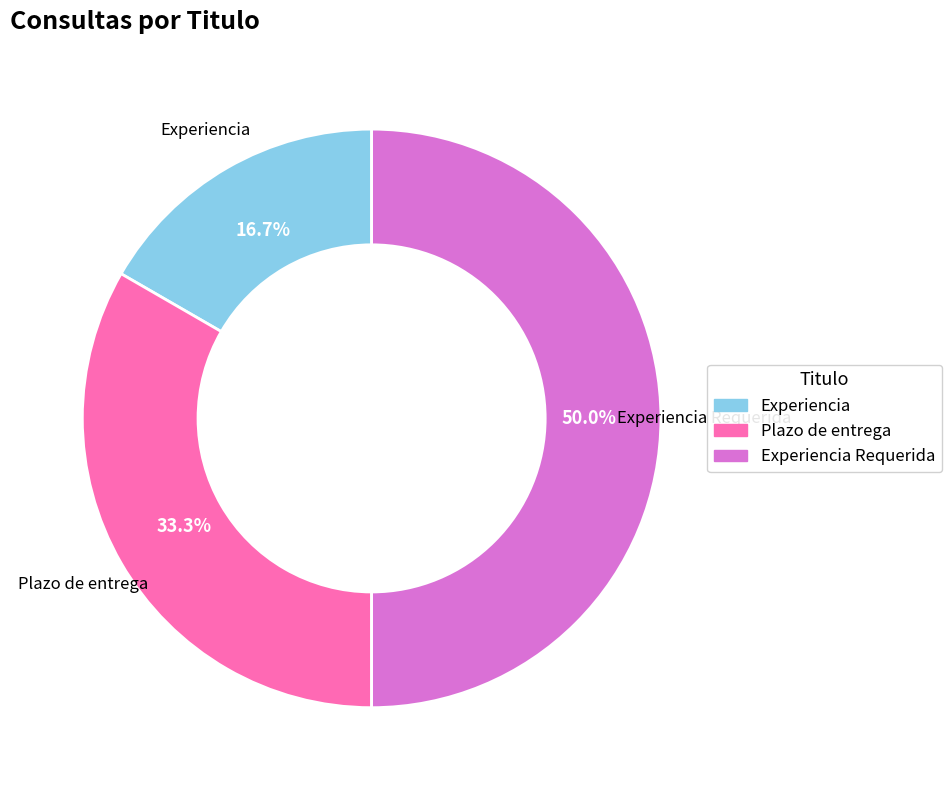

To the nearest percent, what is the combined percentage of Experiencia and Plazo de entrega?

50%